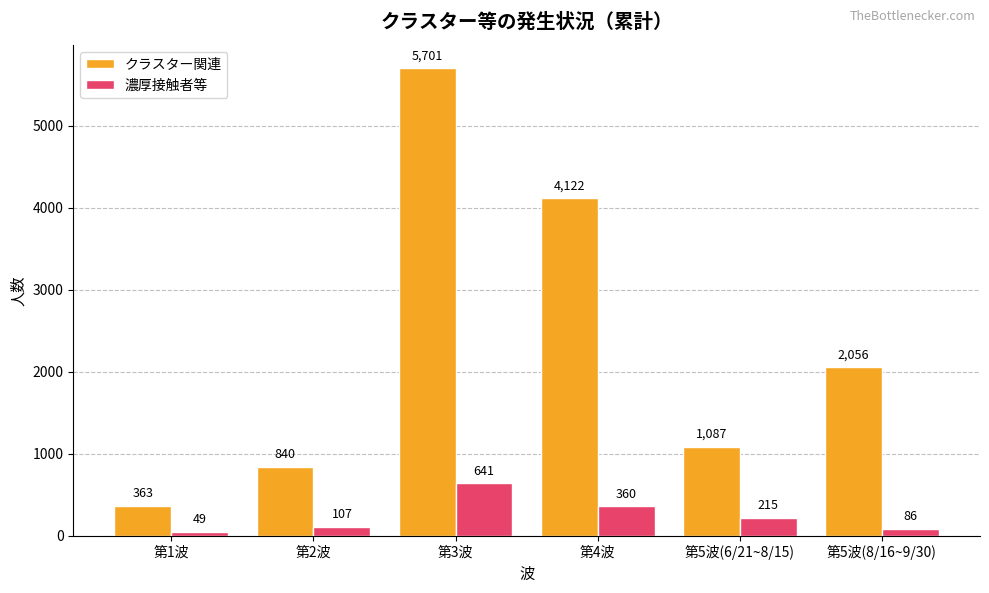

Which series has the largest total across all categories?

クラスター関連